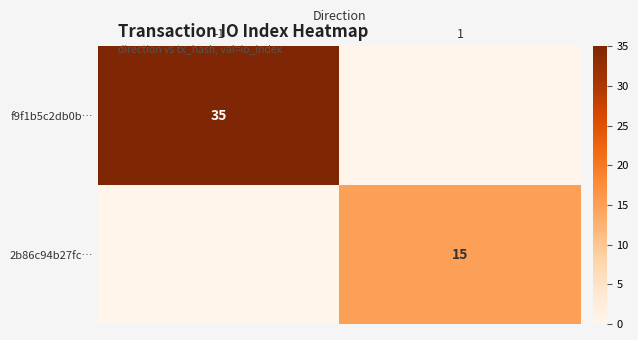

True or false: 2b86c94b27fc… has a value of 24 at 1.

False